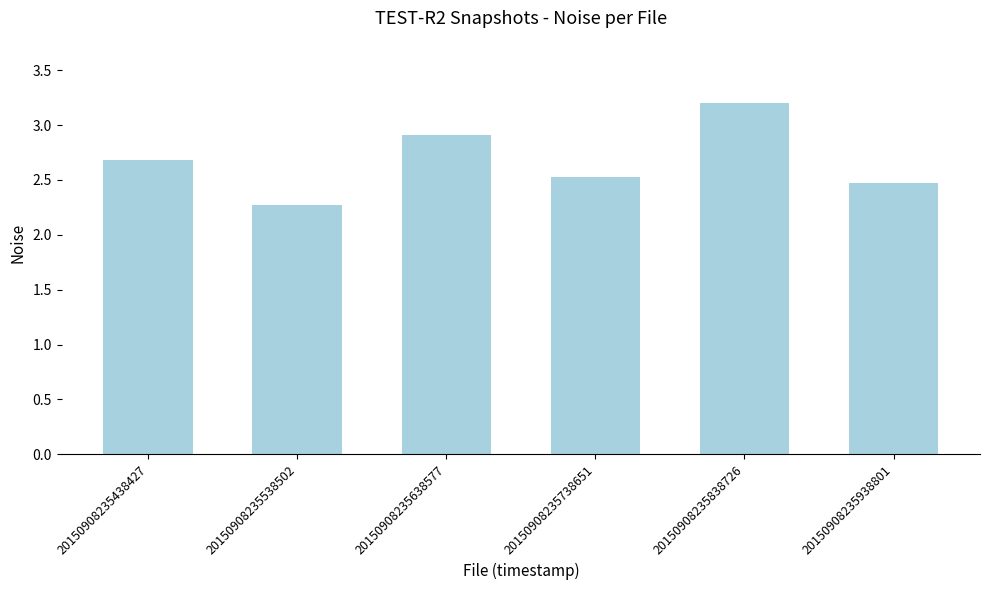

List the labels in order of value, smallest first.

20150908235538502, 20150908235938801, 20150908235738651, 20150908235438427, 20150908235638577, 20150908235838726